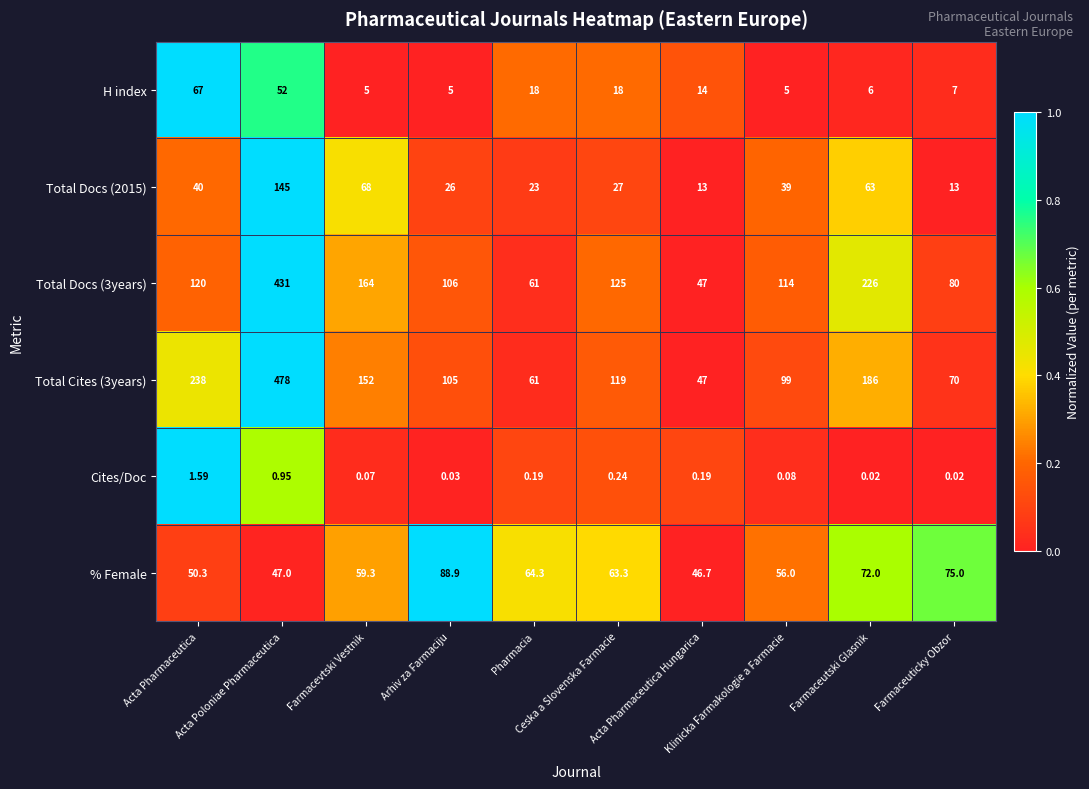

How many data points does each series have?

10